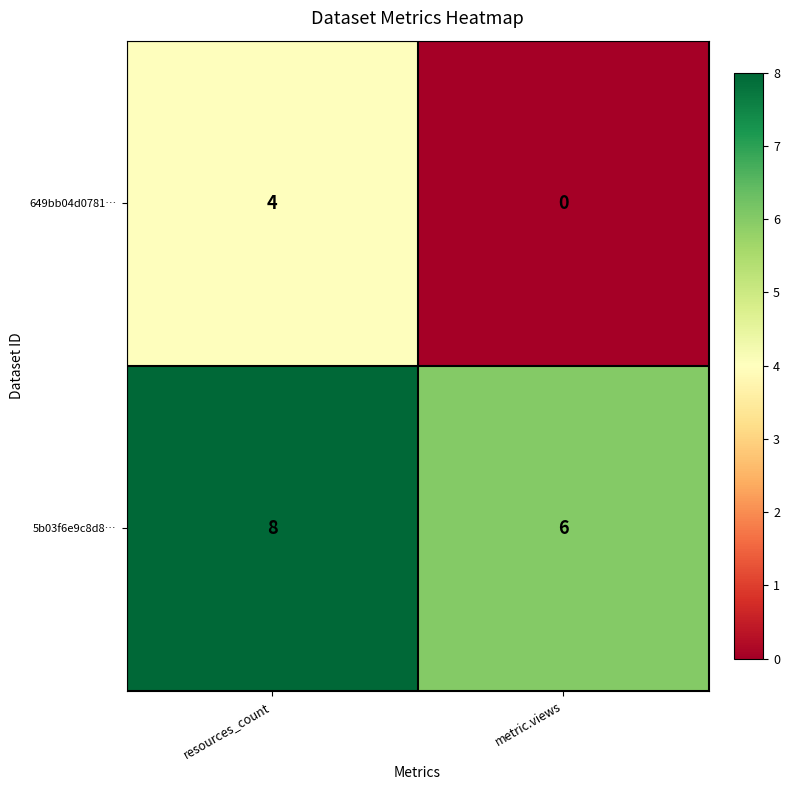

List the series in order of their peak value, lowest first.

649bb04d0781…, 5b03f6e9c8d8…